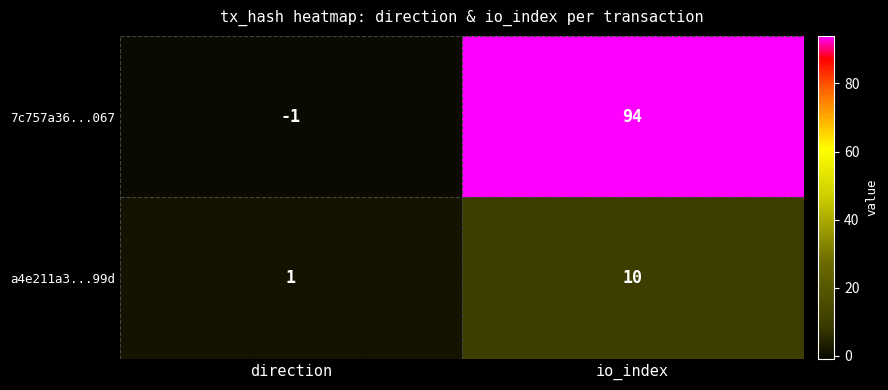

Where is 7c757a36...067 nearest to the value 46?

direction